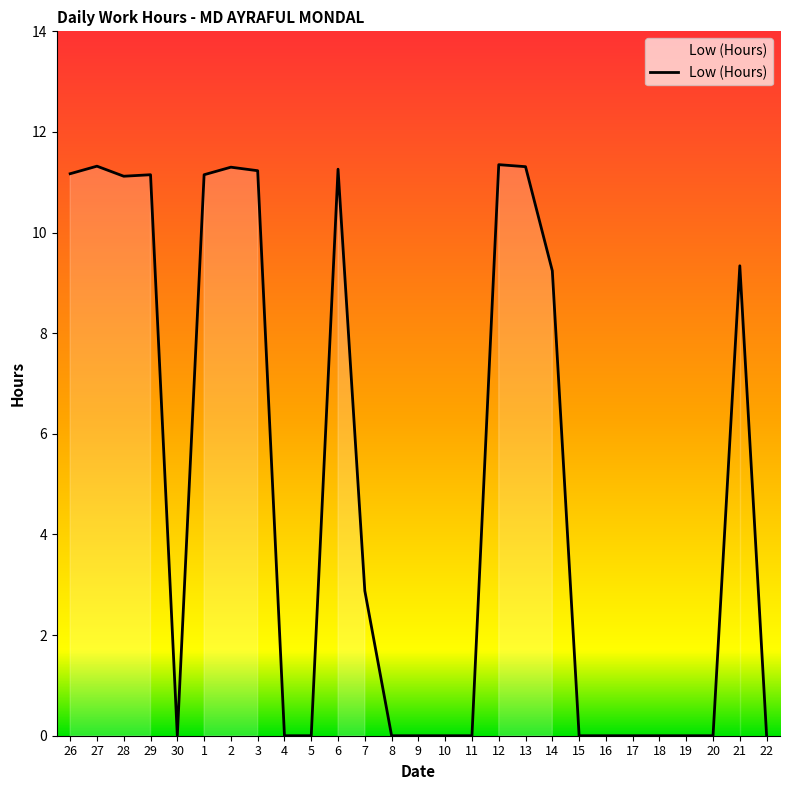

What is the approximate value at 28?

11.1